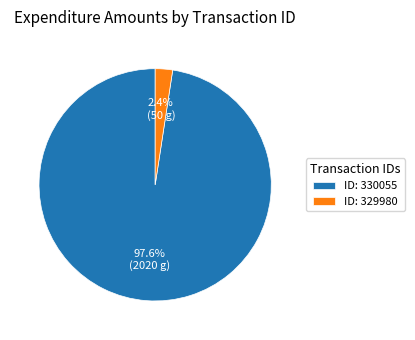

Rank the categories by value from lowest to highest.

ID: 329980, ID: 330055